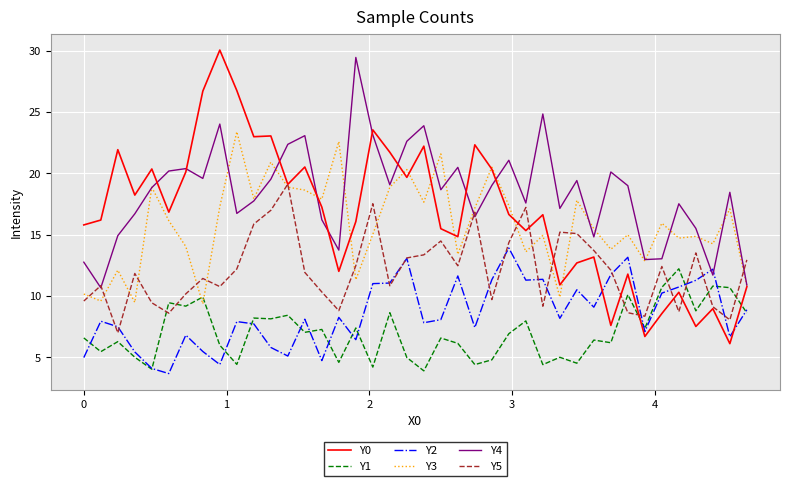

What is the minimum value shown in the chart?

3.7